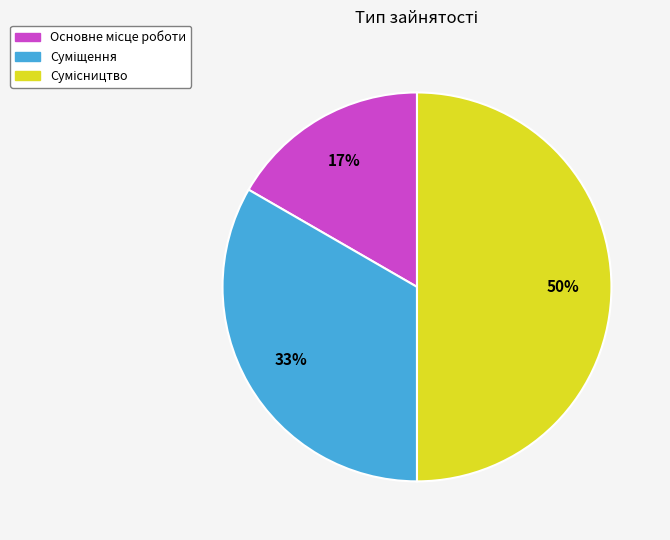

To the nearest percent, what is the difference between the largest and smallest slice percentages?

33%